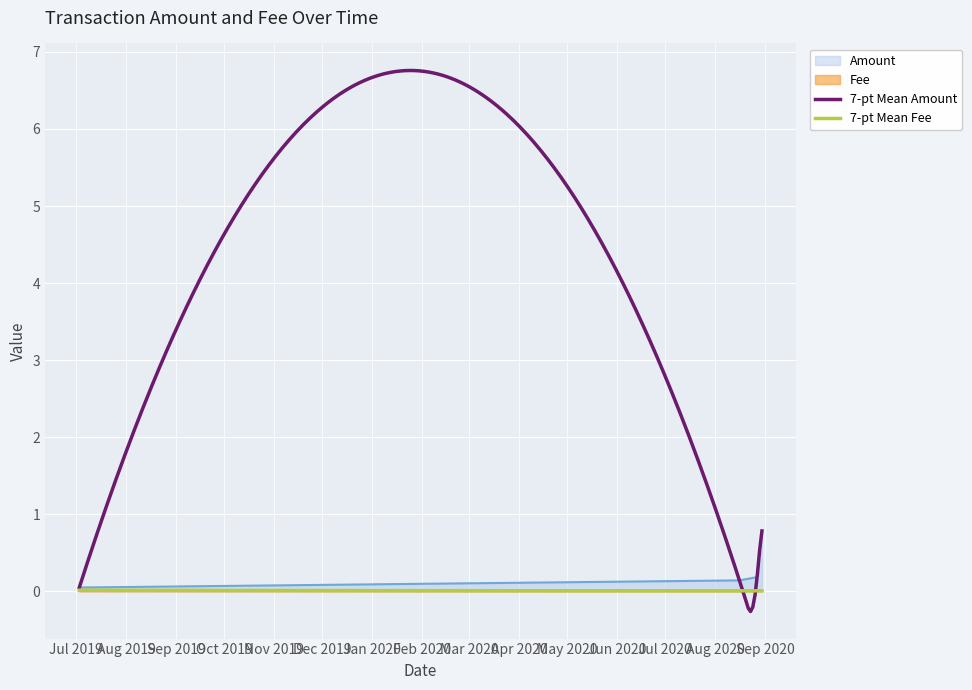

What is the maximum value for Amount?

0.8